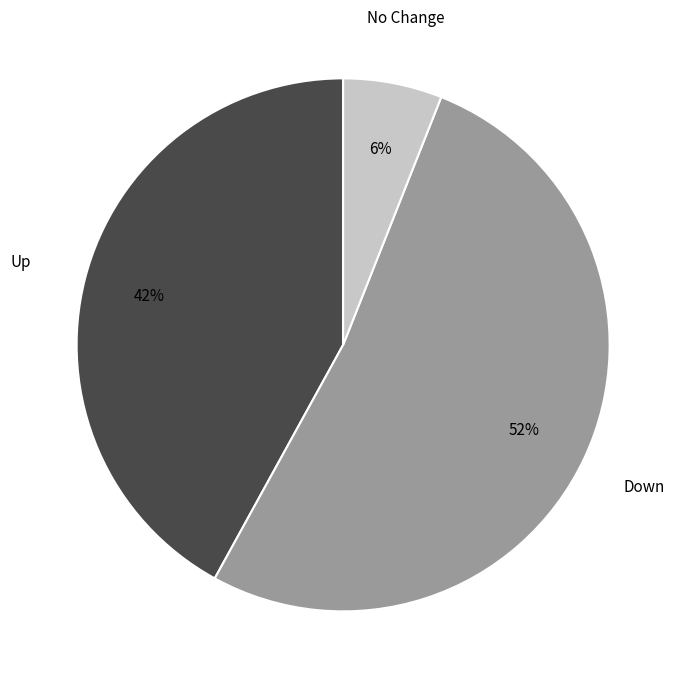

What percentage is the Up slice, to the nearest percent?

42%